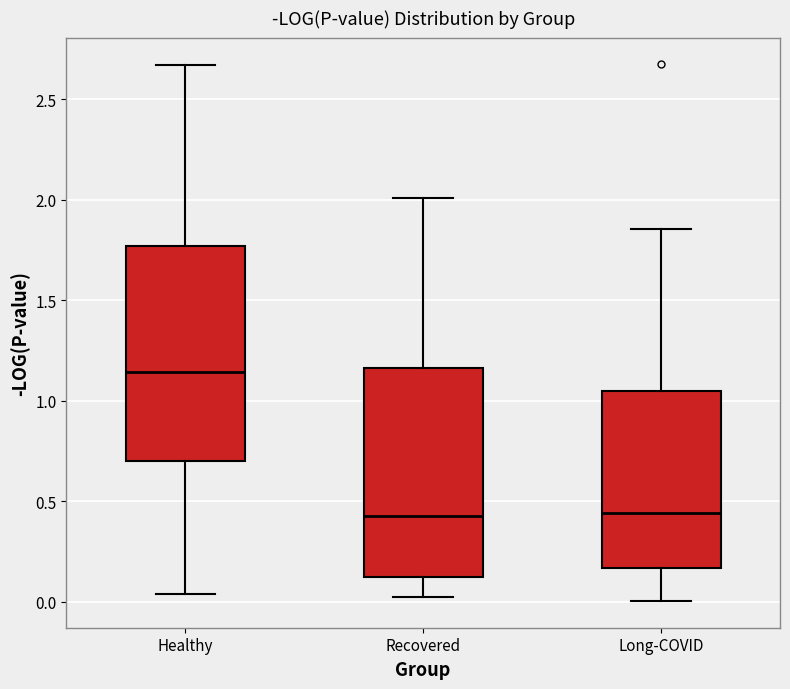

Where is the upper edge of the box for Healthy on the y-axis? The values are not printed on the chart, so give them approximately, as read against the axis.

1.75